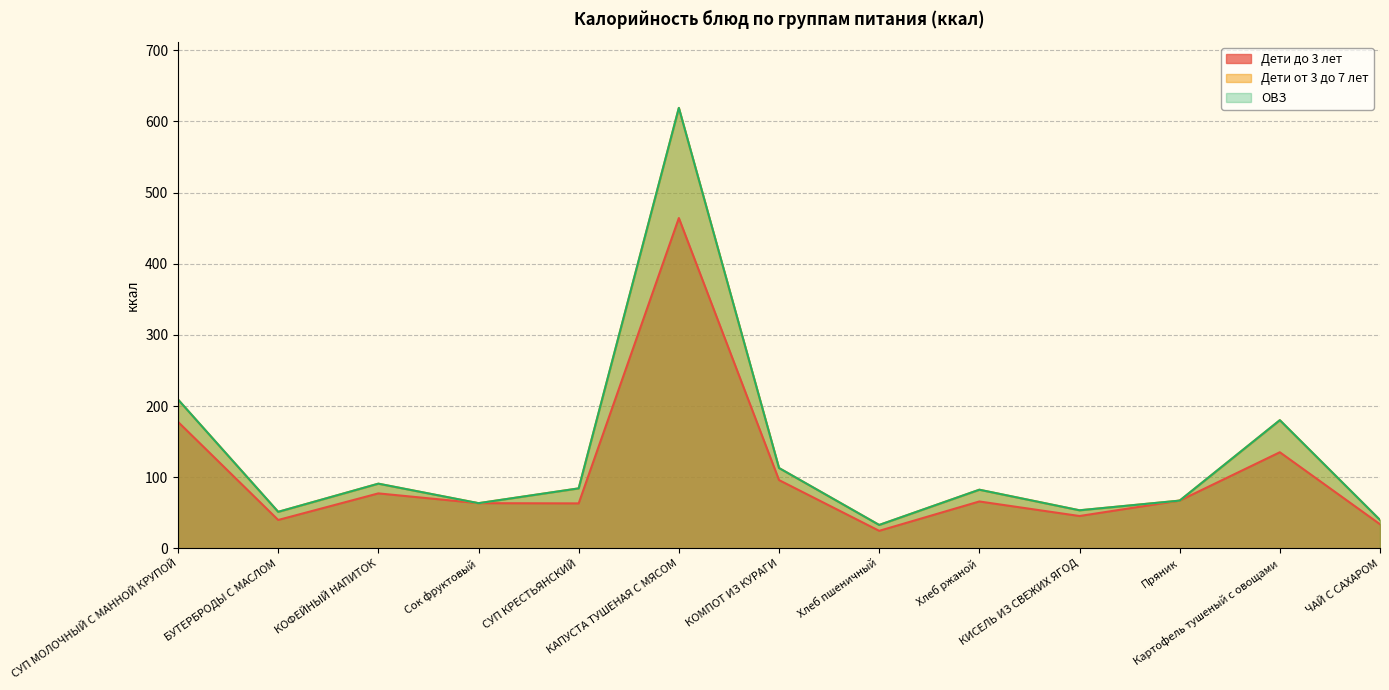

Where is the first local maximum for Дети до 3 лет?

КОФЕЙНЫЙ НАПИТОК